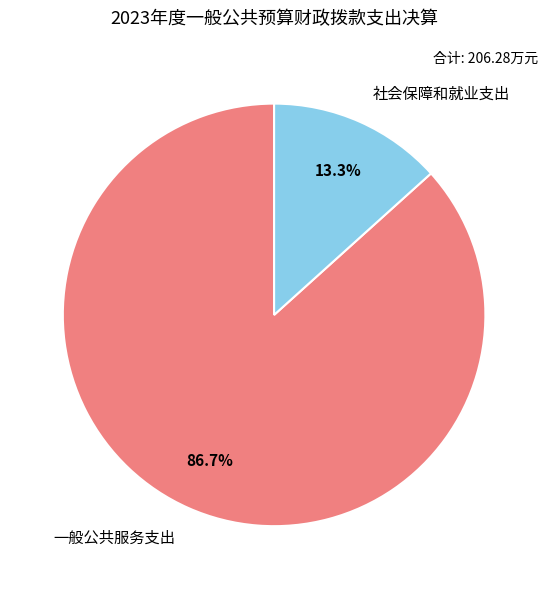

How many slices are in this pie chart?

2